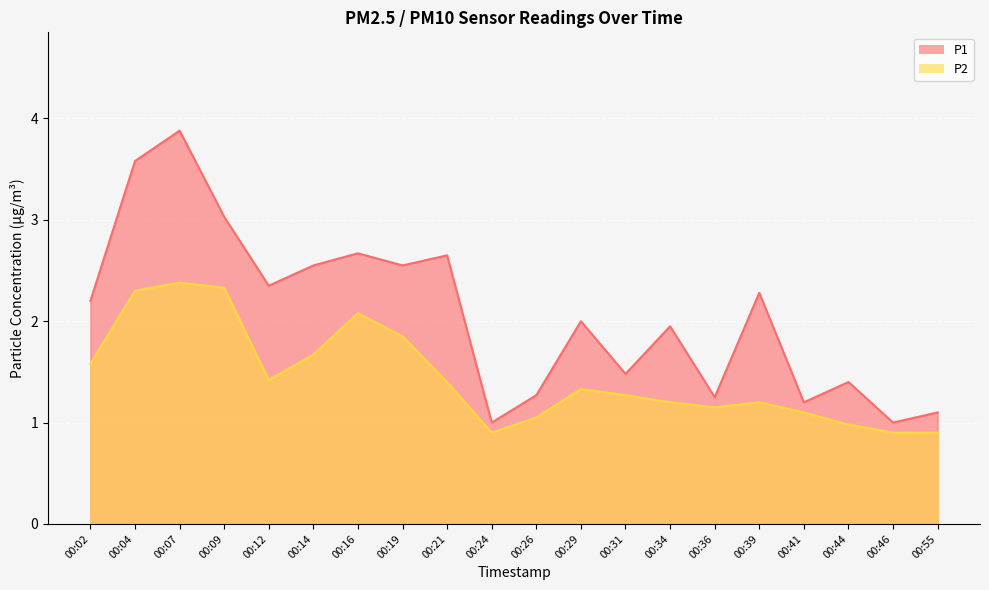

In P1, how many points are lower than both neighbors (excluding endpoints)?

7